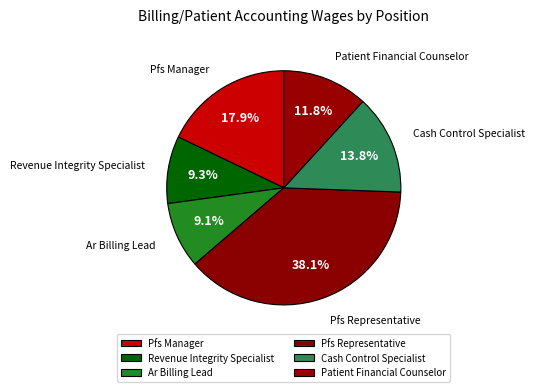

What is the total percentage of Pfs Manager and Pfs Representative?

56.0%